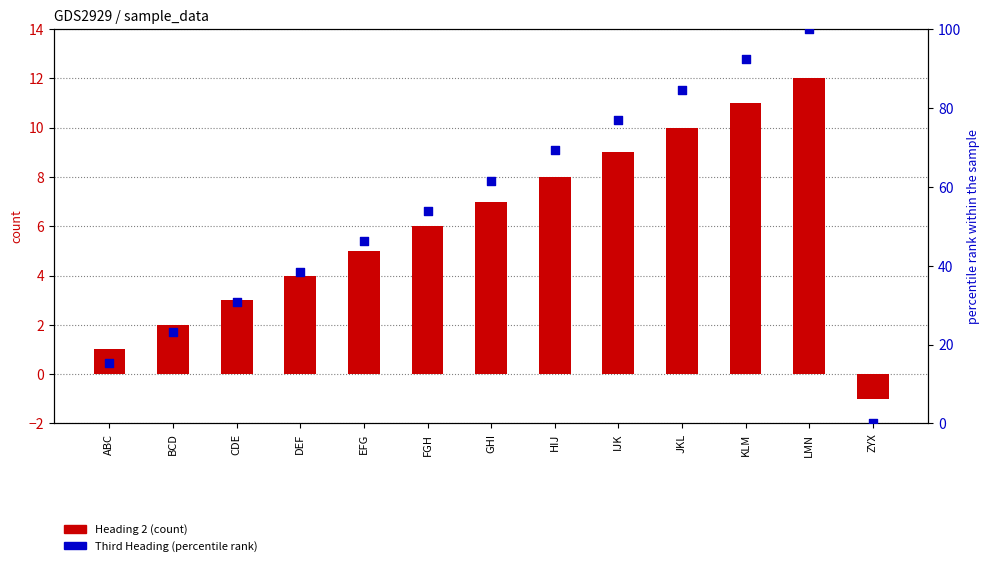

Which series has the largest total across all categories?

Third Heading (percentile)